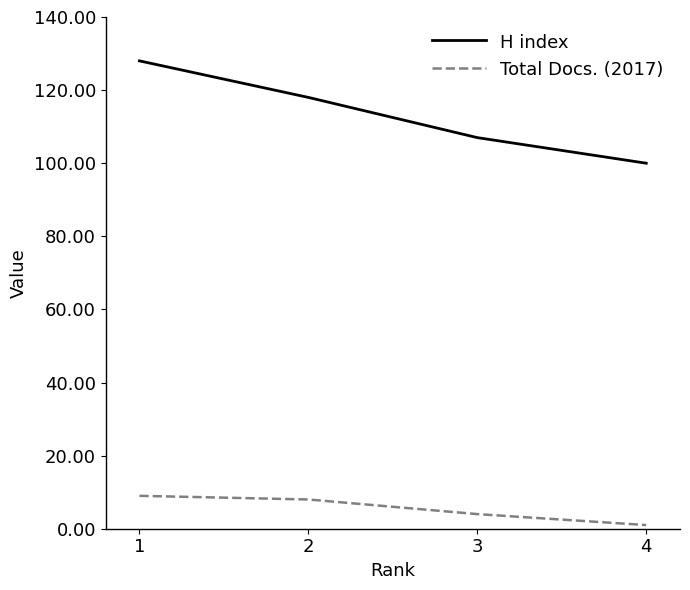

What are all the series names shown in the legend?

H index, Total Docs. (2017)